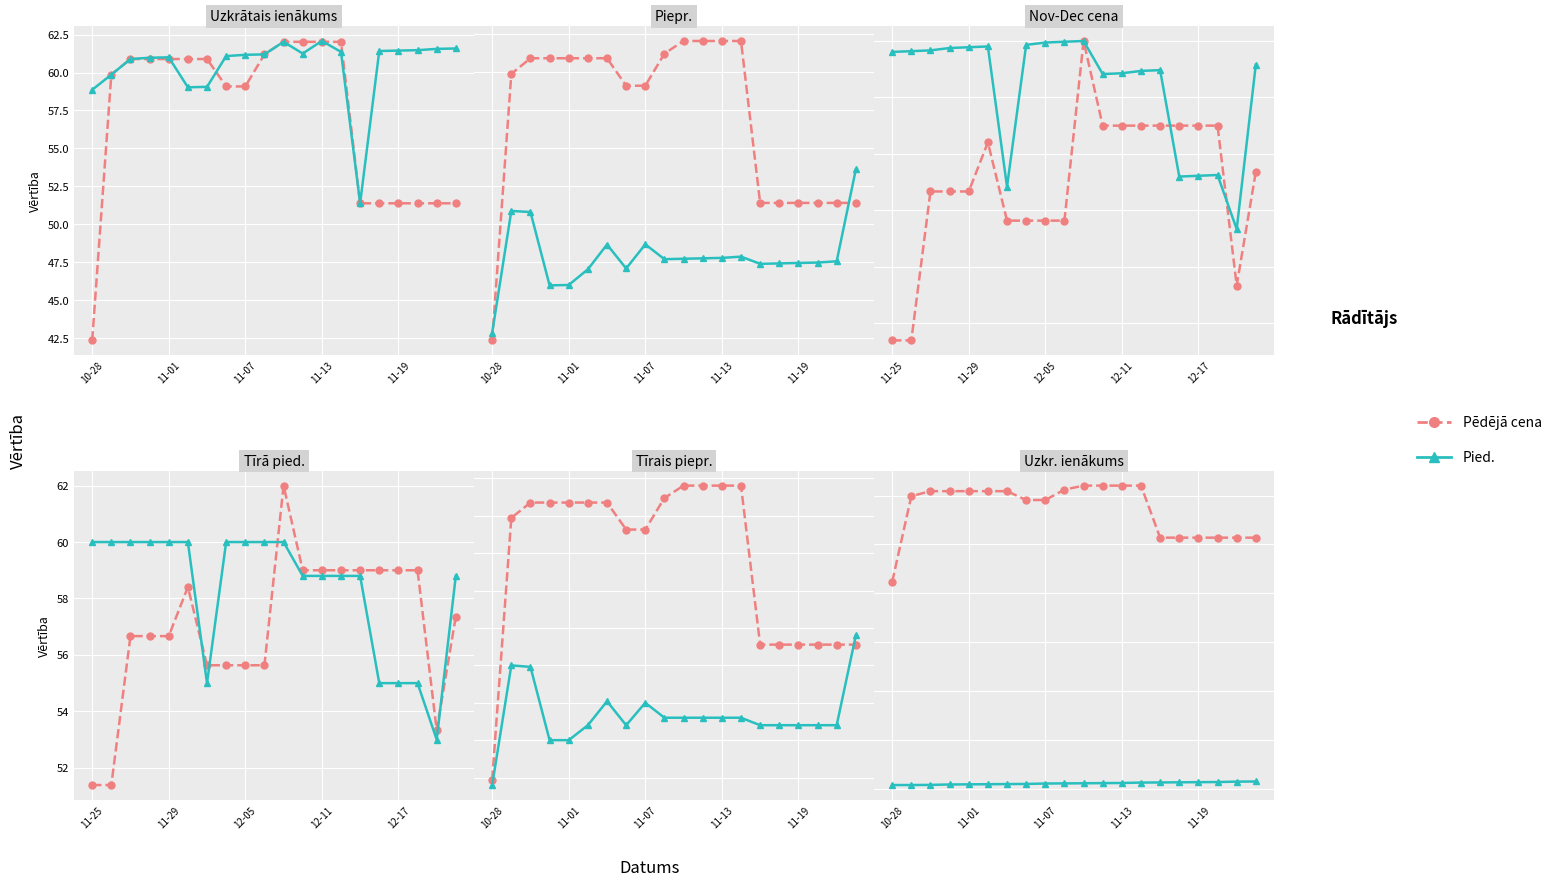

Which series has the widest spread of values?

Pēdējā cena